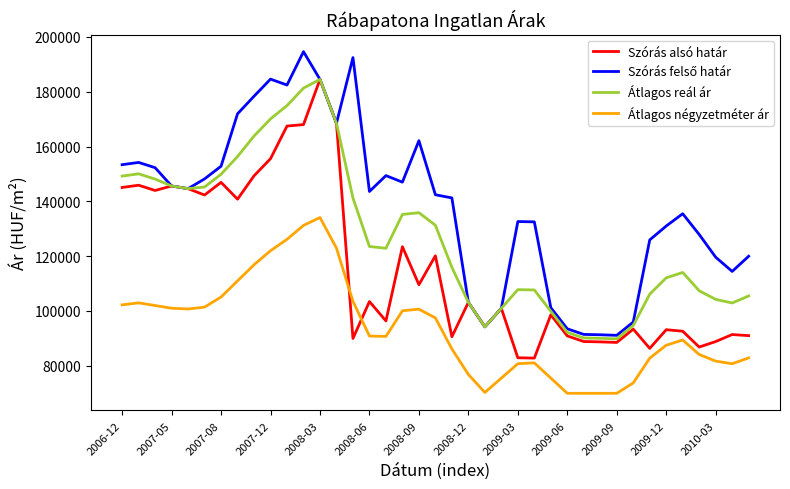

True or false: Átlagos reál ár and Átlagos négyzetméter ár intersect in this chart.

False